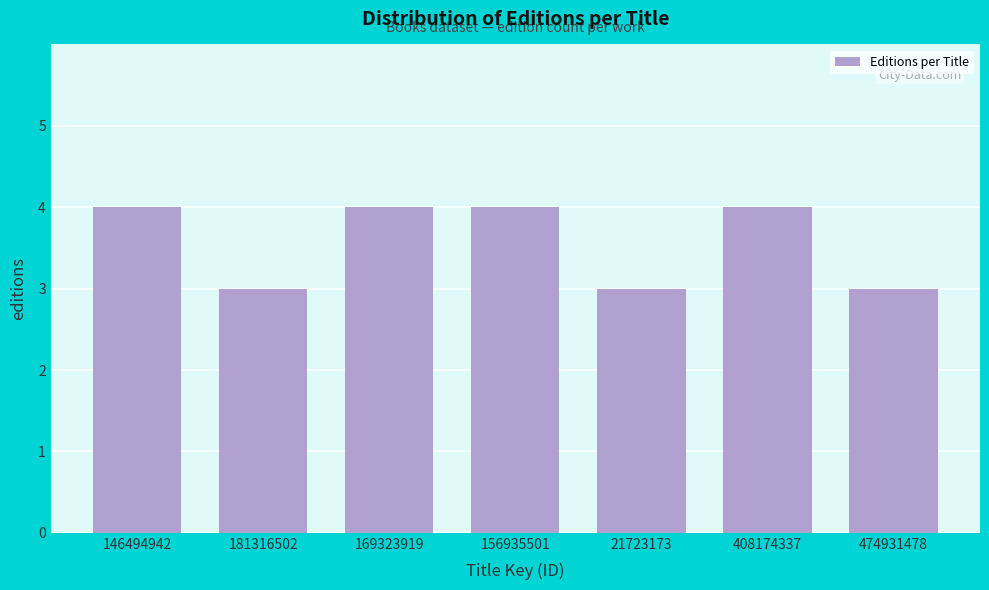

Reading left to right, transcribe all the data shown in this chart.

4	3	4	4	3	4	3